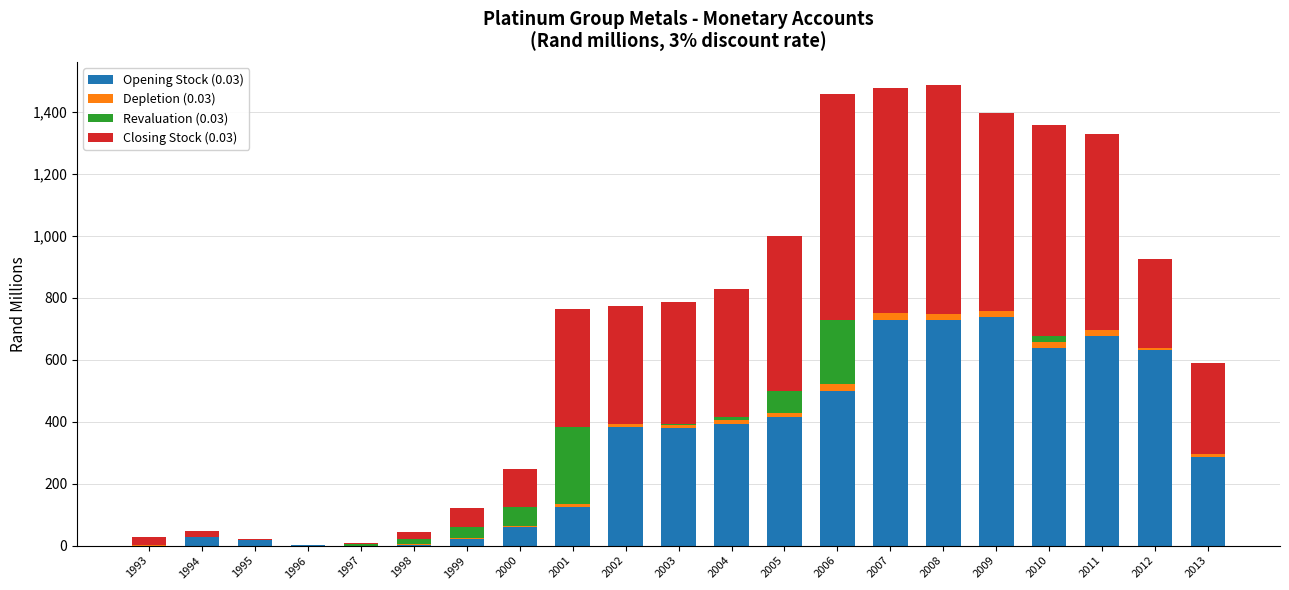

The Opening Stock (0.03) series shows 499.6 at 2006. True or false?

True